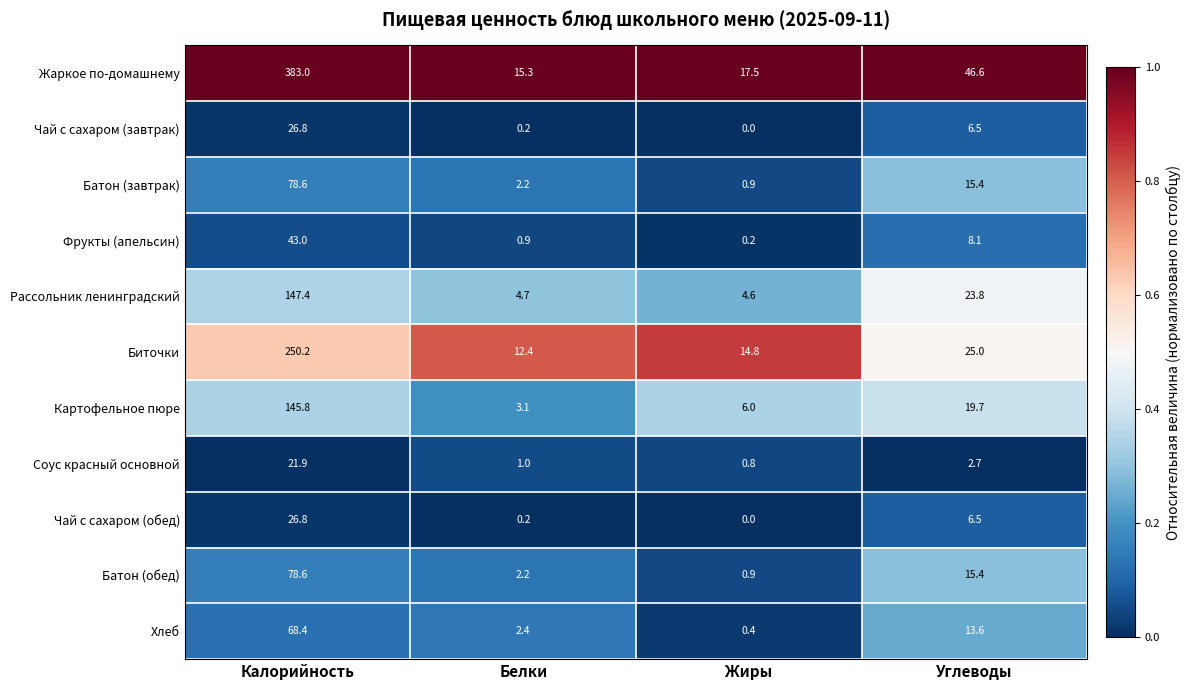

What is the highest value of the Биточки series?

250.2